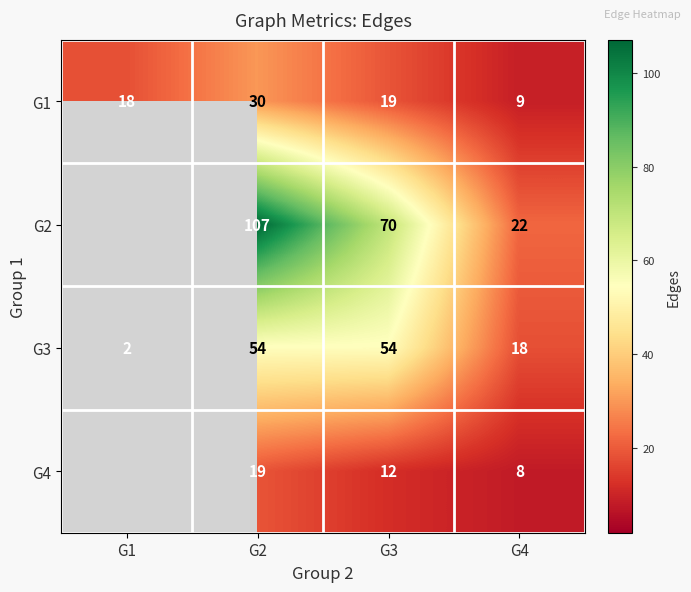

Is the value of G2 at G4 greater than the value of G3 at G1?

Yes